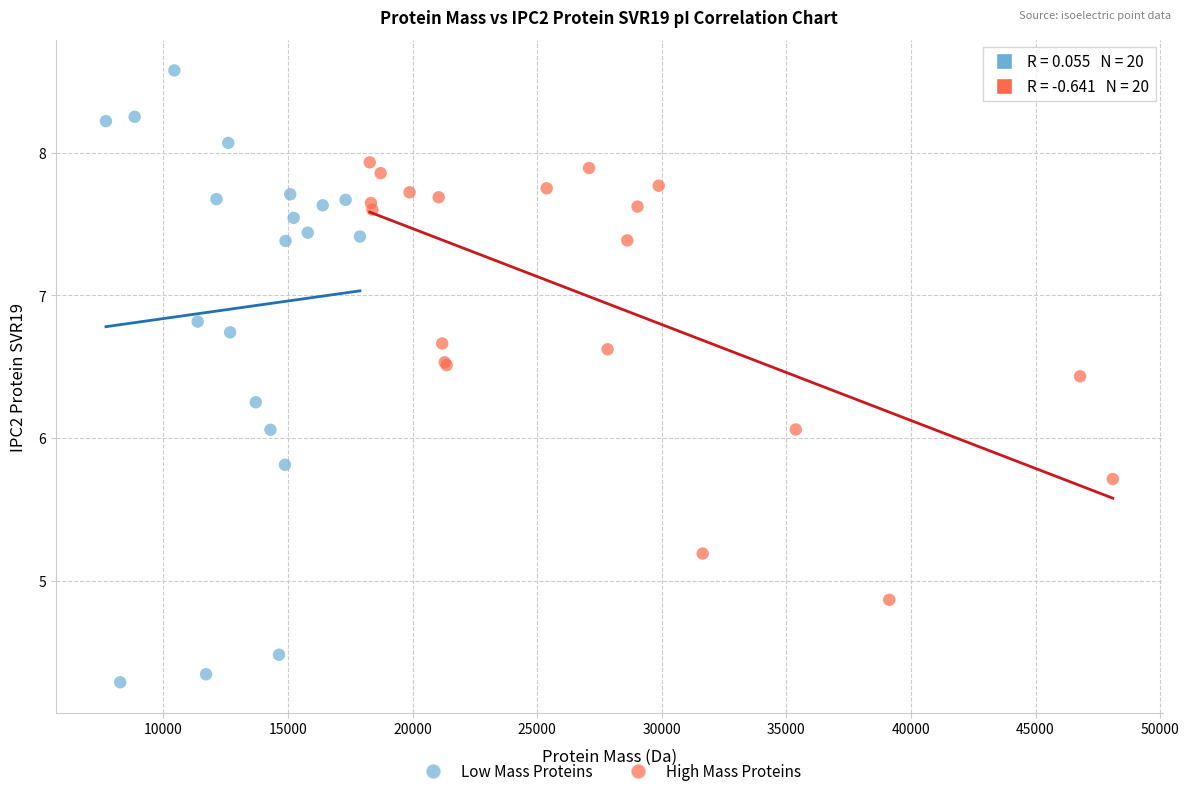

Which series reaches the minimum Y coordinate?

Low Mass Proteins